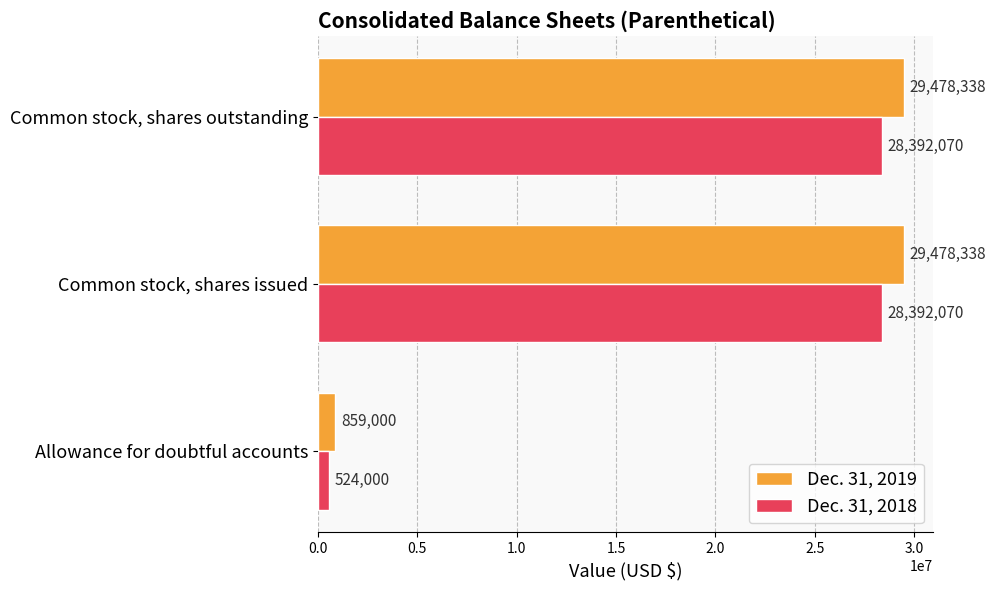

List the series in order of their overall mean, highest first.

Dec. 31, 2019, Dec. 31, 2018